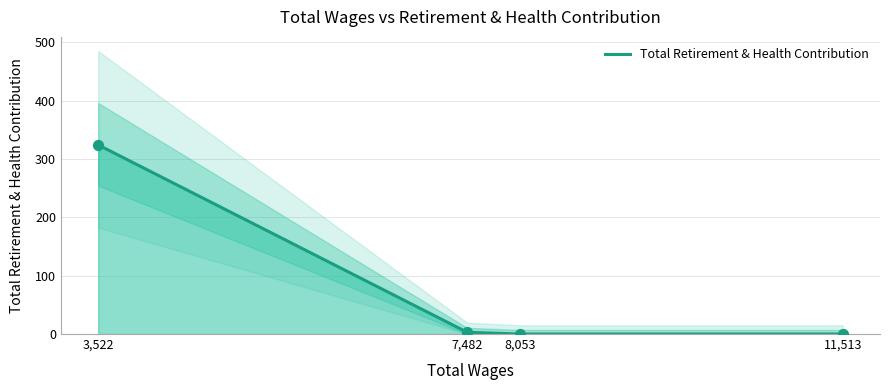

What is the change in value from 3,522 to 11,513?

-324